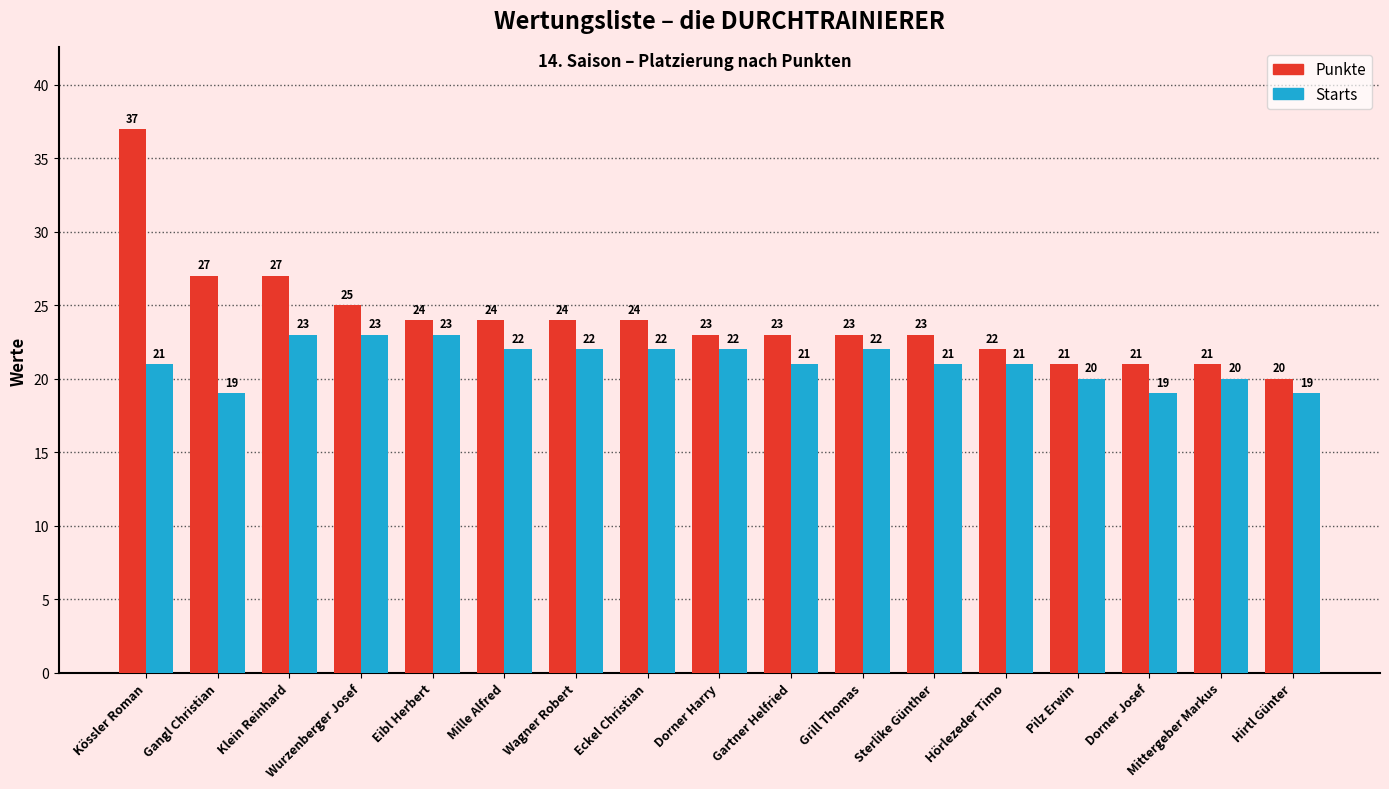

What is the maximum value shown in the chart?

37